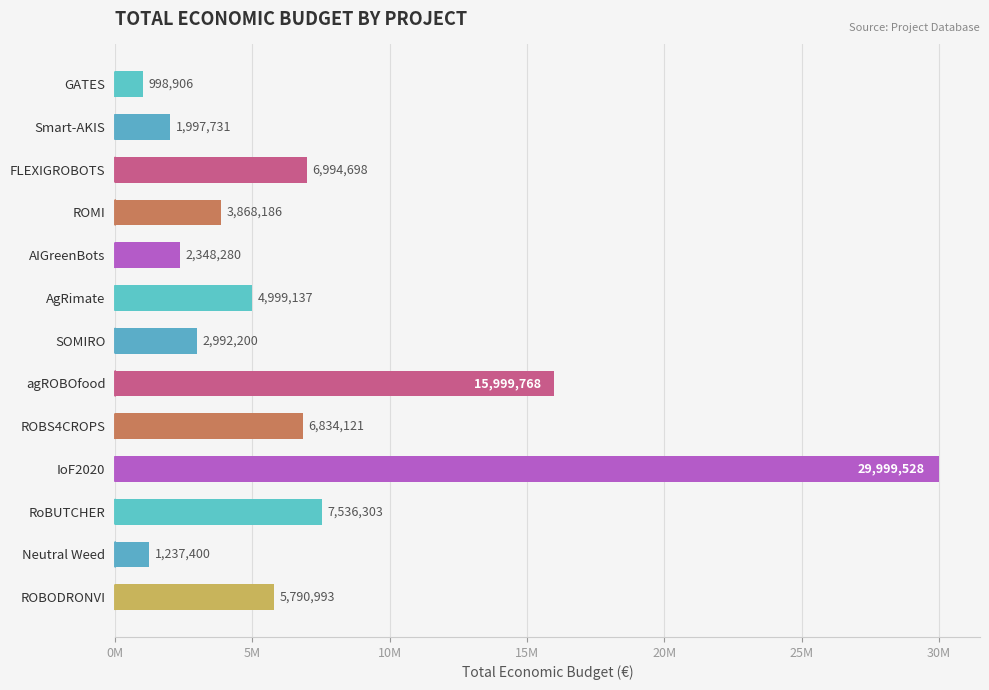

Are the bars horizontal?

Yes